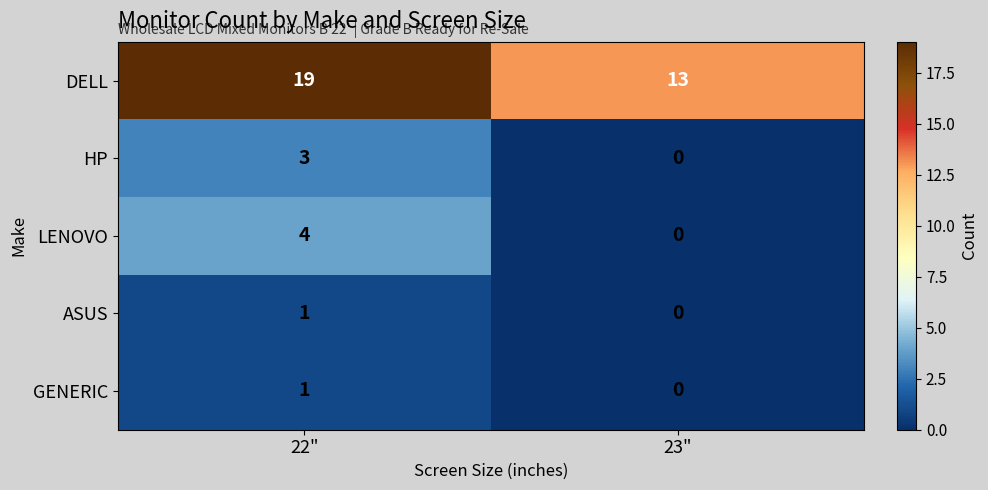

How many categories are shown in the chart?

2